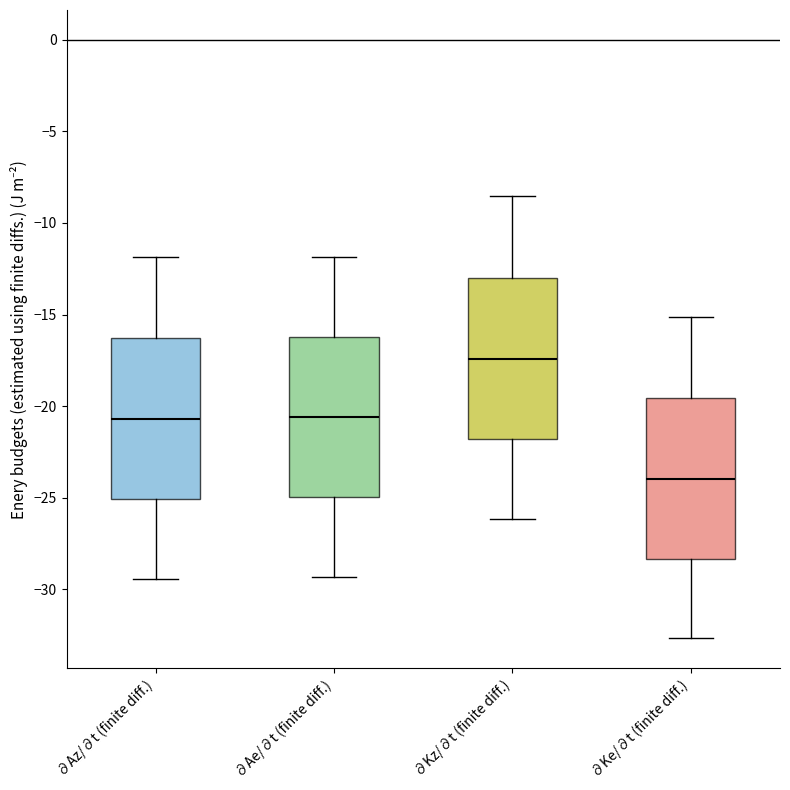

Where is the upper edge of the box for ∂Az/∂t (finite diff.) on the y-axis? The values are not printed on the chart, so give them approximately, as read against the axis.

-16.5